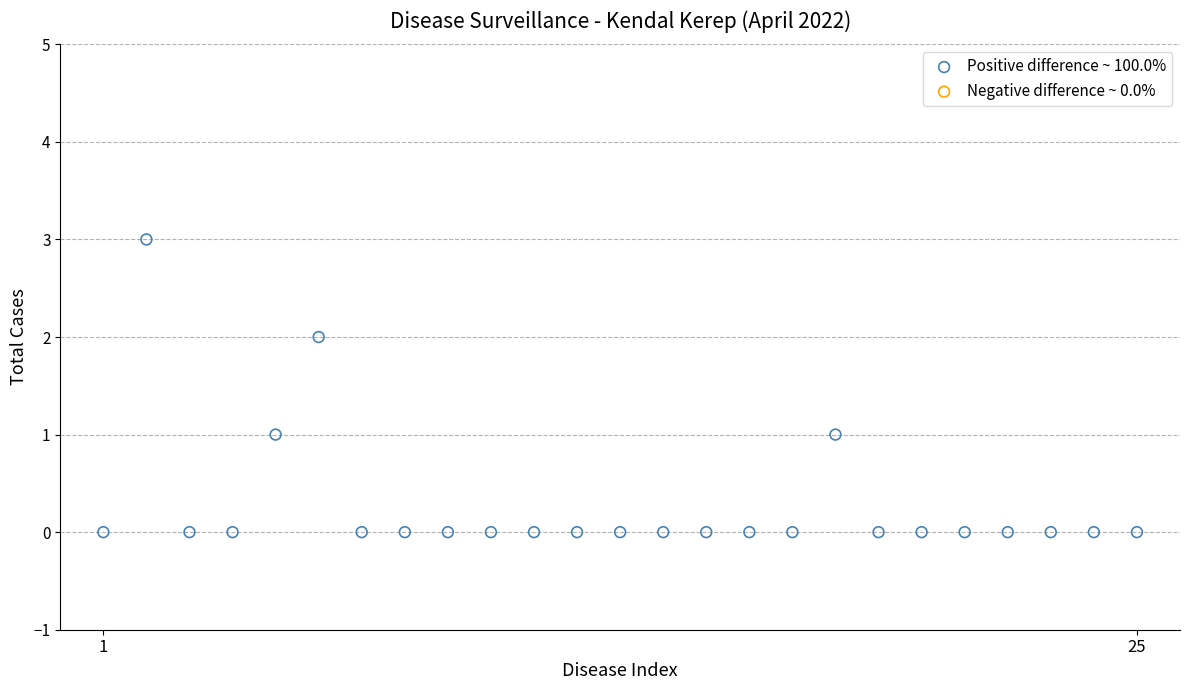

What is the range of Y values (max minus min)?

3